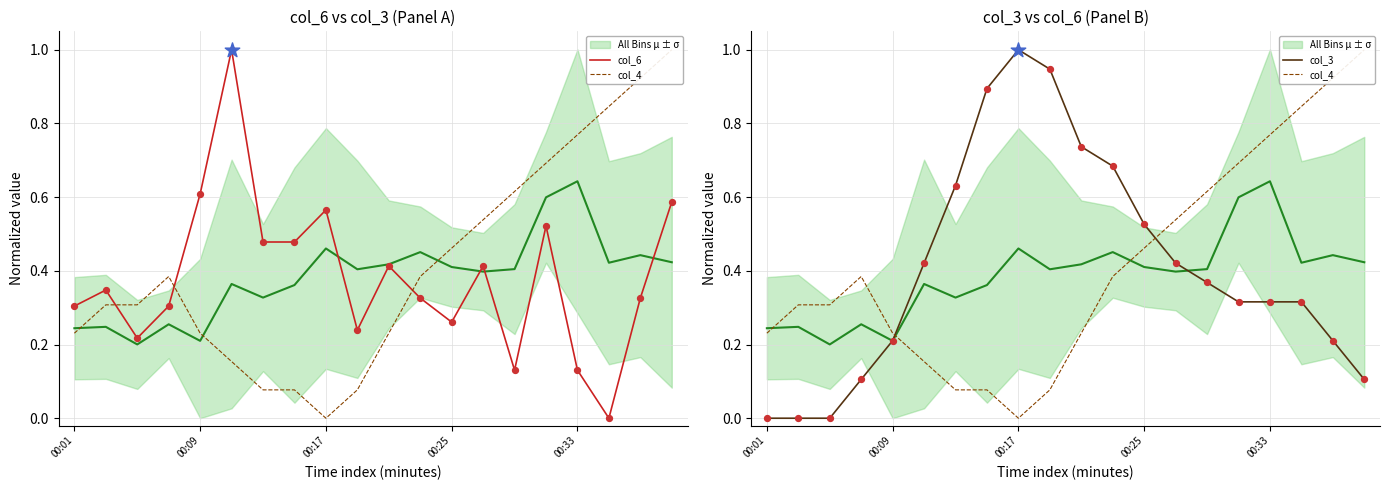

What are all the series names shown in the legend?

All Bins μ ± σ, col_6, col_4, col_3